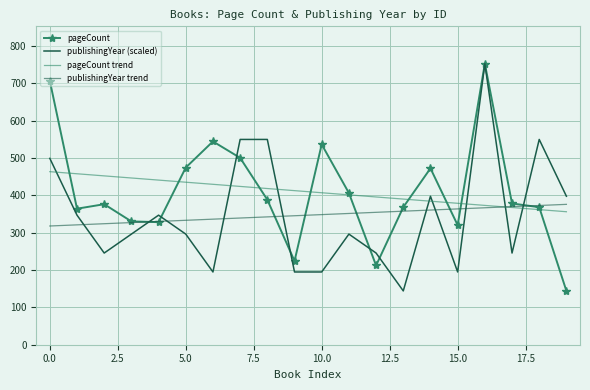

How many lines are shown in the chart?

4